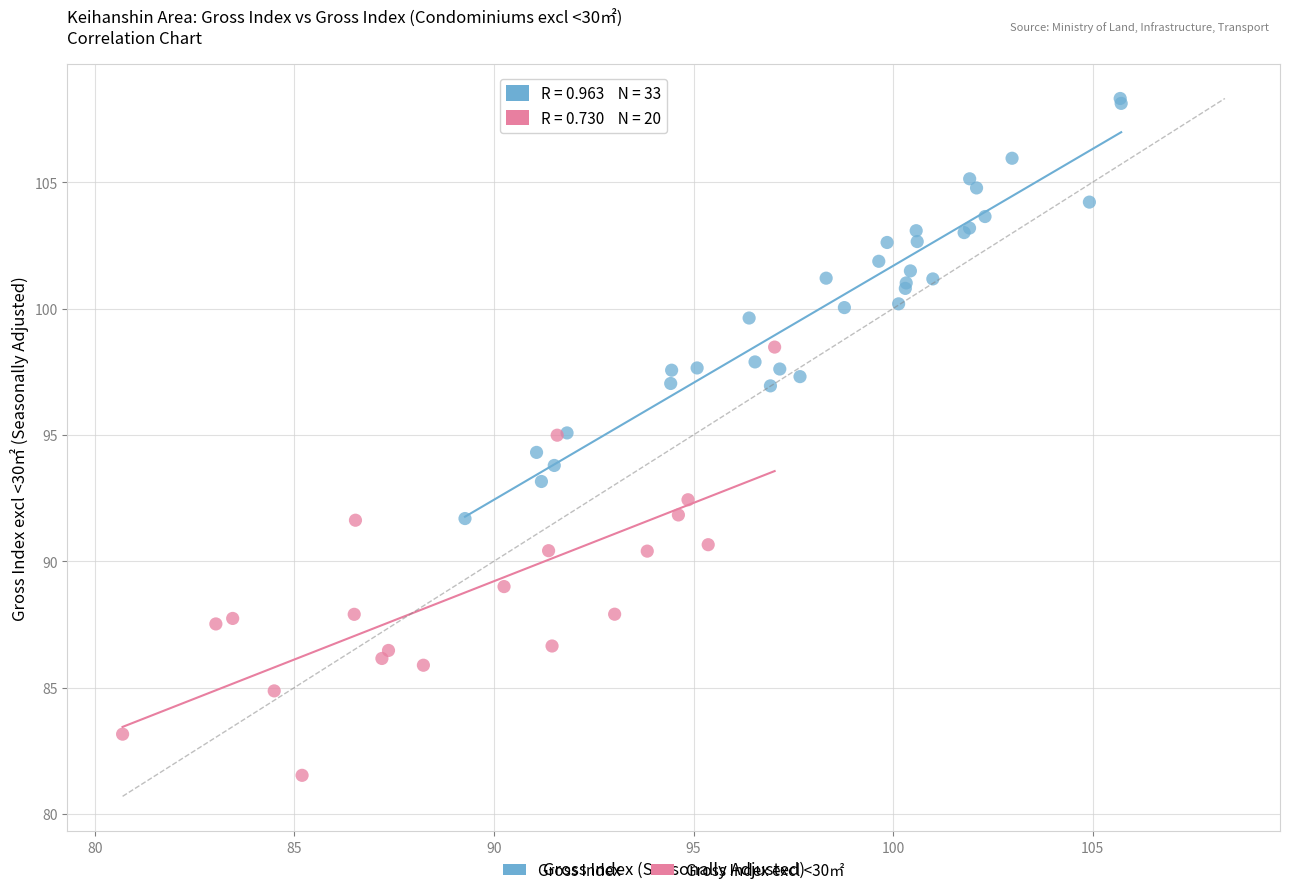

Which series reaches the maximum Y coordinate?

Gross Index